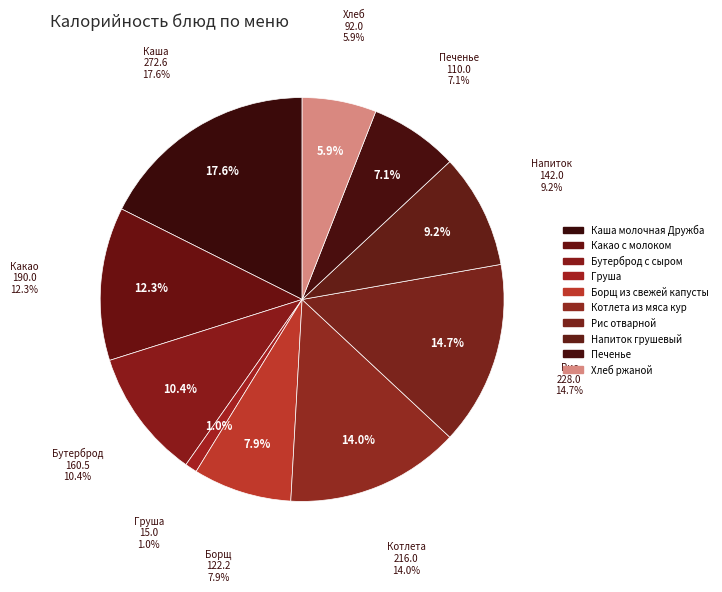

Does any single category account for the majority?

No